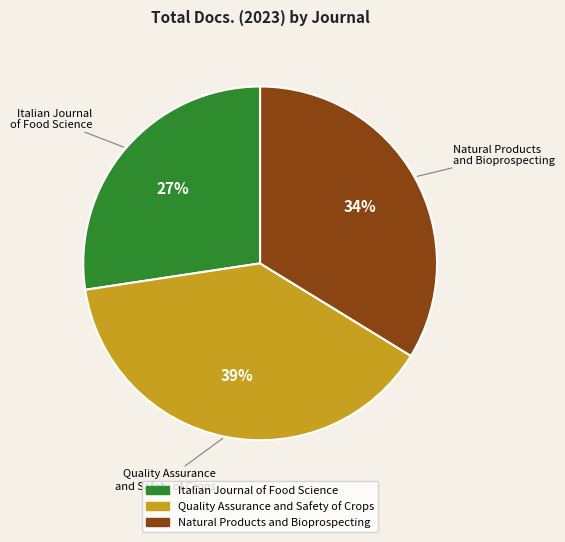

Which slice is the smallest?

Italian Journal of Food Science